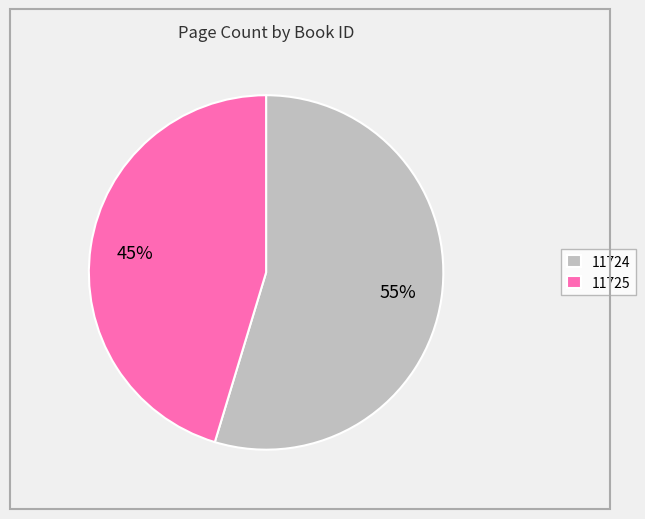

Approximately how many times larger is the value at 11724 compared to 11725?

1.2